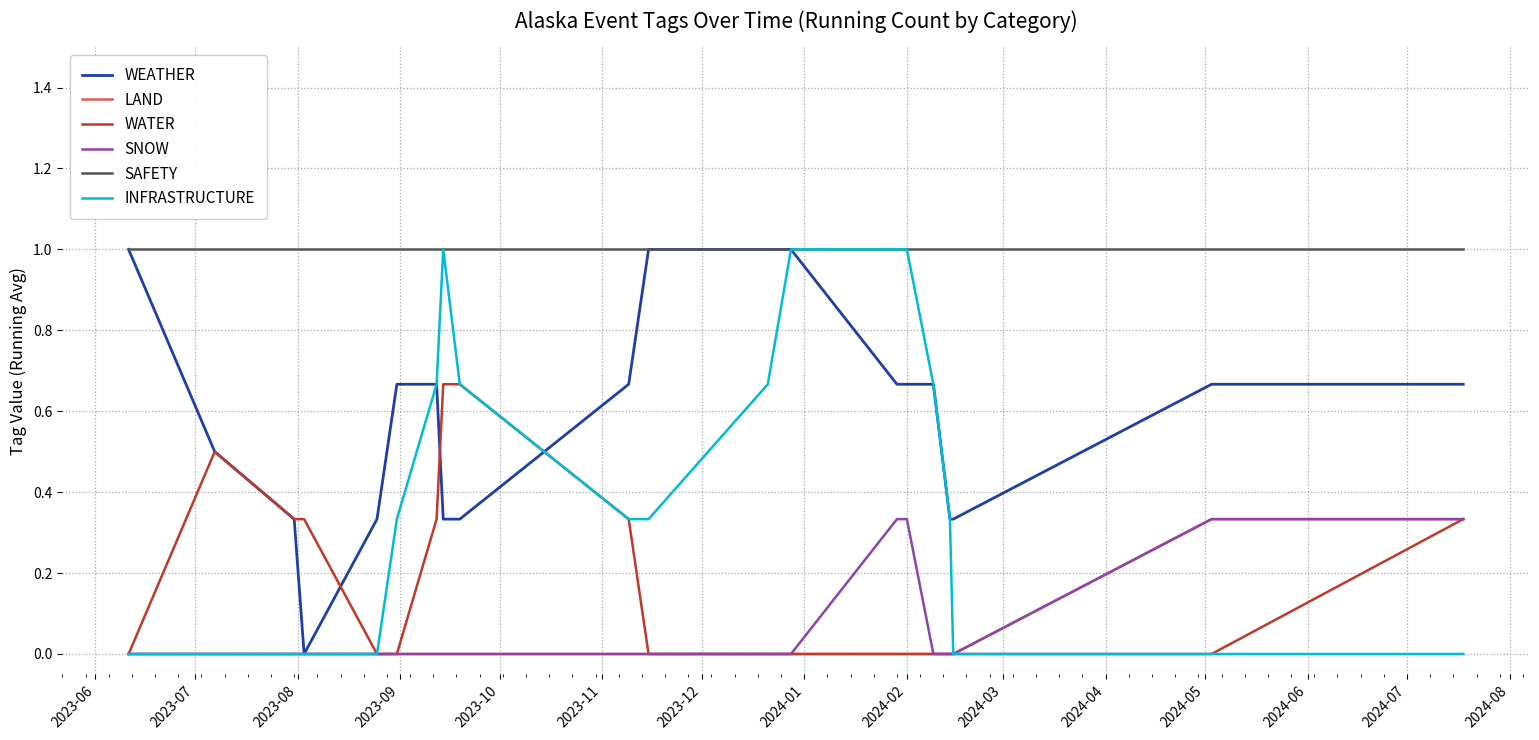

True or false: SNOW and SAFETY cross at least once.

False